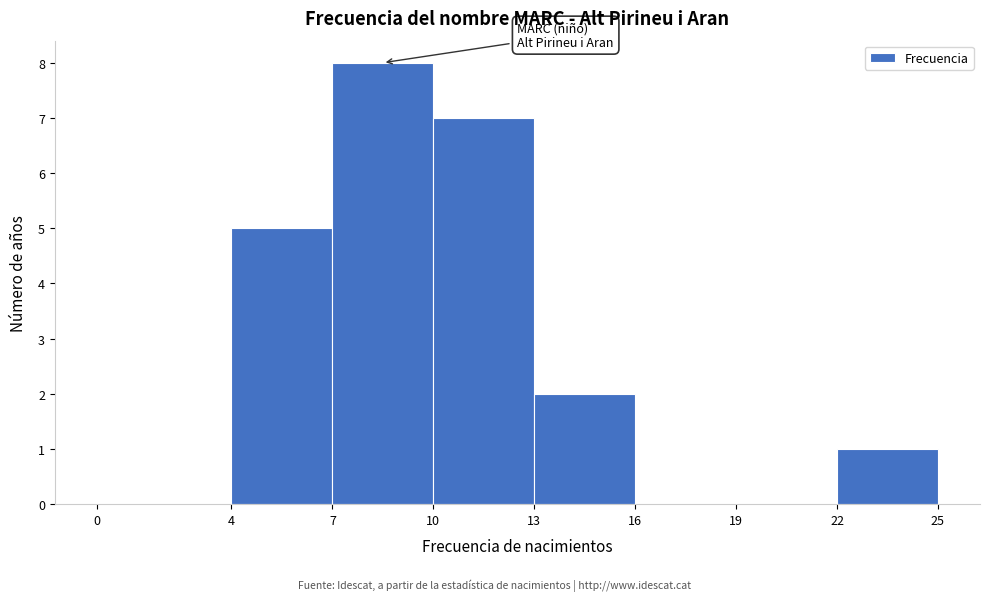

Reading left to right, transcribe this chart: for each bar, give the range it covers on the x-axis and its height. The values are not printed on the chart, so give them approximately, as read against the axis.

0 to 4: 0
4 to 7: 5
7 to 10: 8
10 to 13: 7
13 to 16: 2
16 to 19: 0
19 to 22: 0
22 to 25: 1